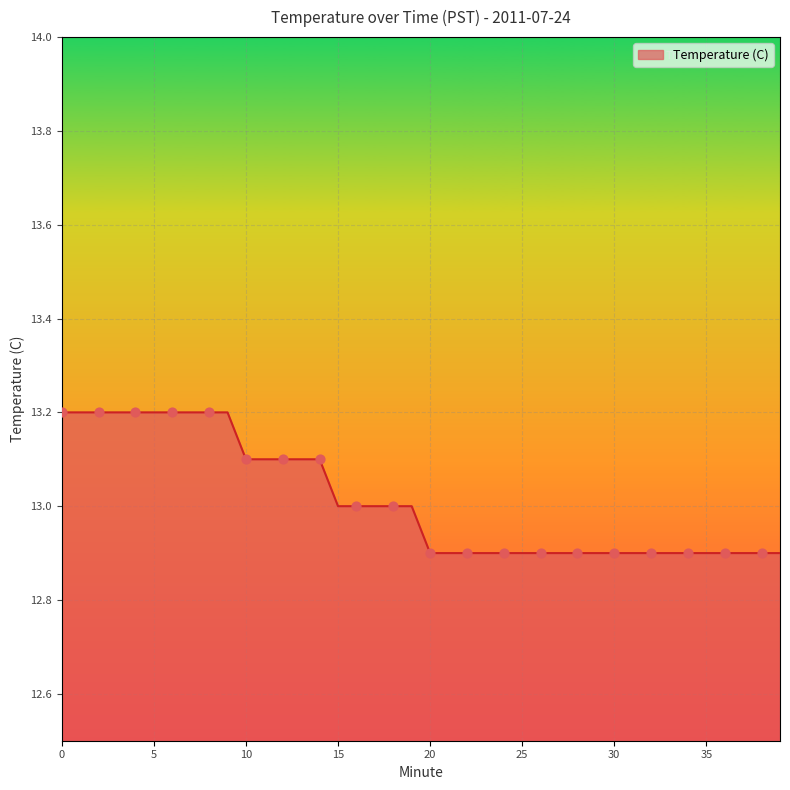

What is the smallest value displayed?

12.9